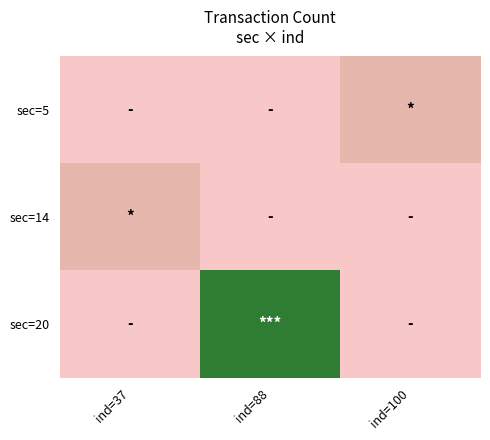

What is the spread (max minus min) of values at ind=37?

1